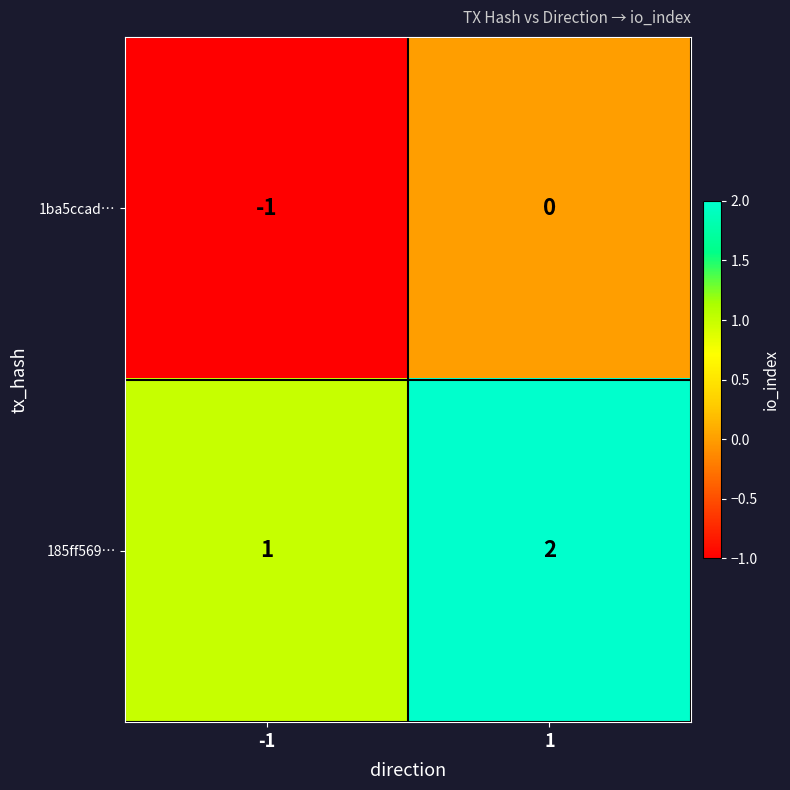

List the series in order of their overall mean, lowest first.

1ba5ccad…, 185ff569…